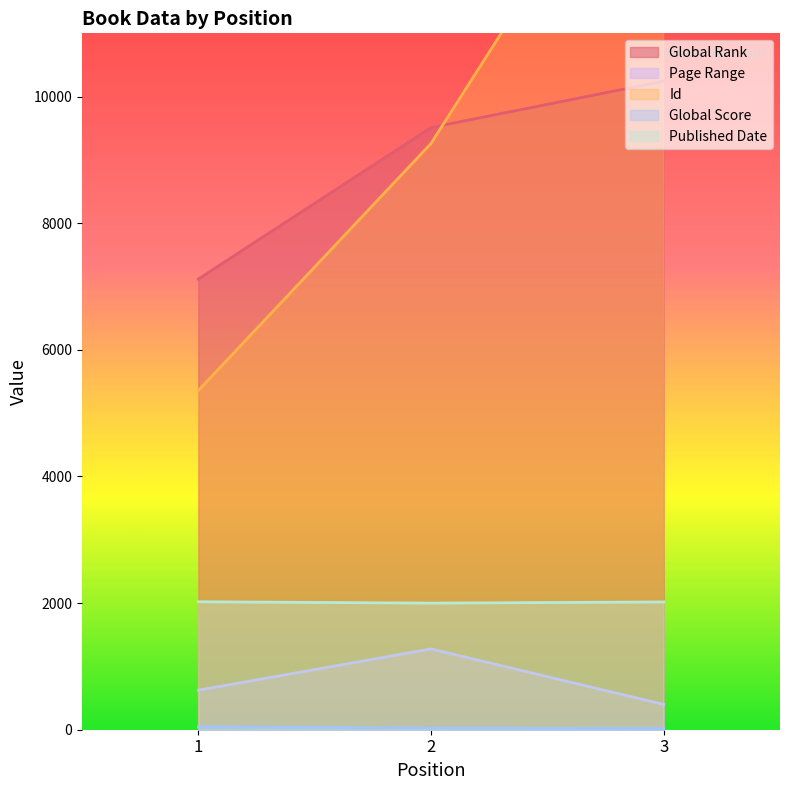

What is the difference between the maximum and minimum values in the Global Rank series?

3125